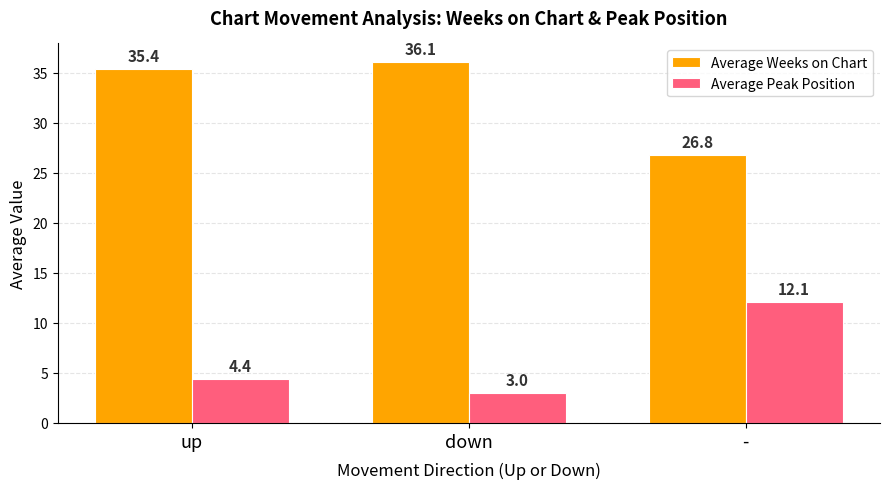

At how many categories does at least one series exceed 3?

3